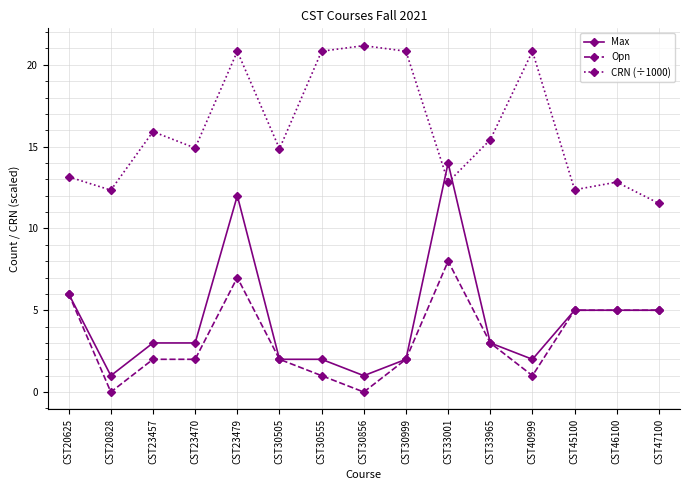

What is the total value across all series at CST20625?

25.2